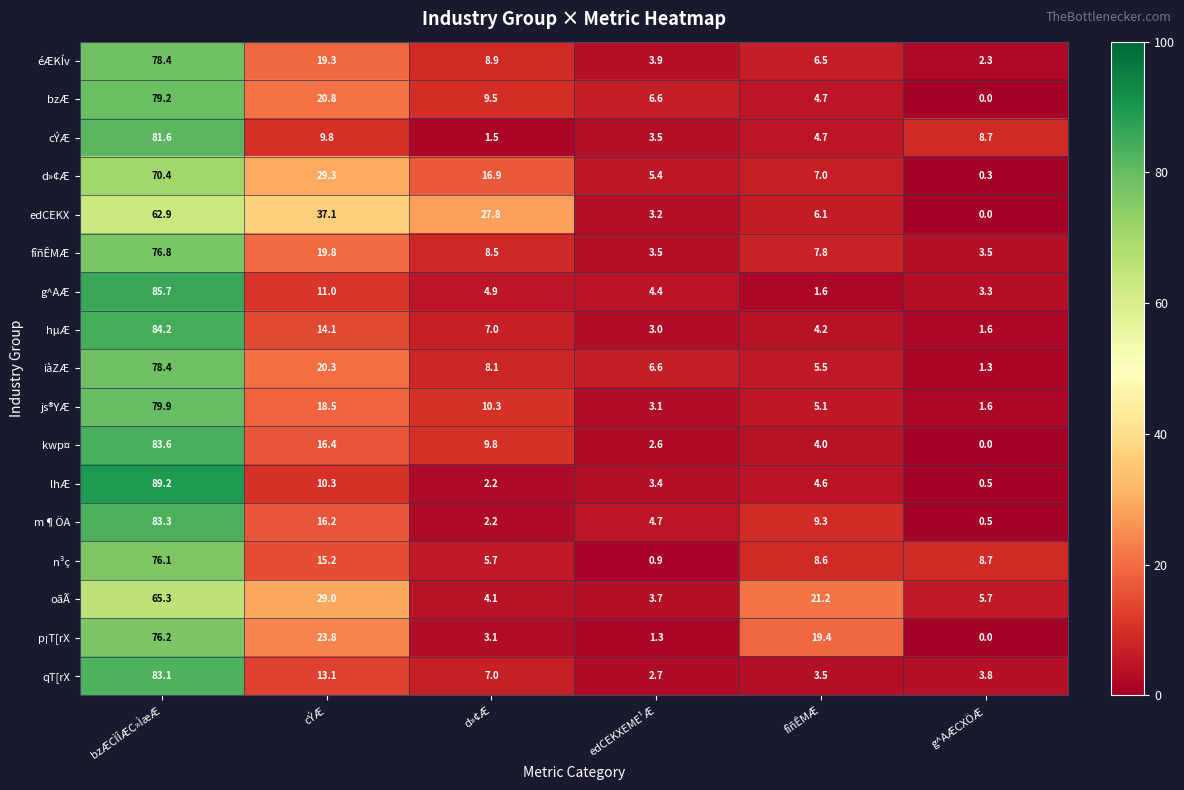

The oãÃ series shows 29.0 at cÝÆ. True or false?

True